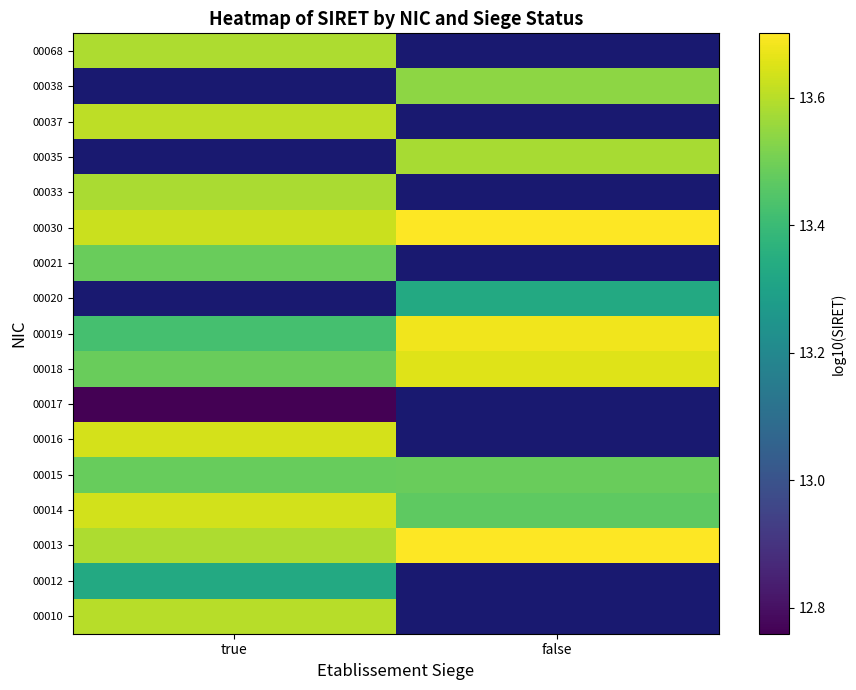

What is the maximum value shown in the chart?

13.7